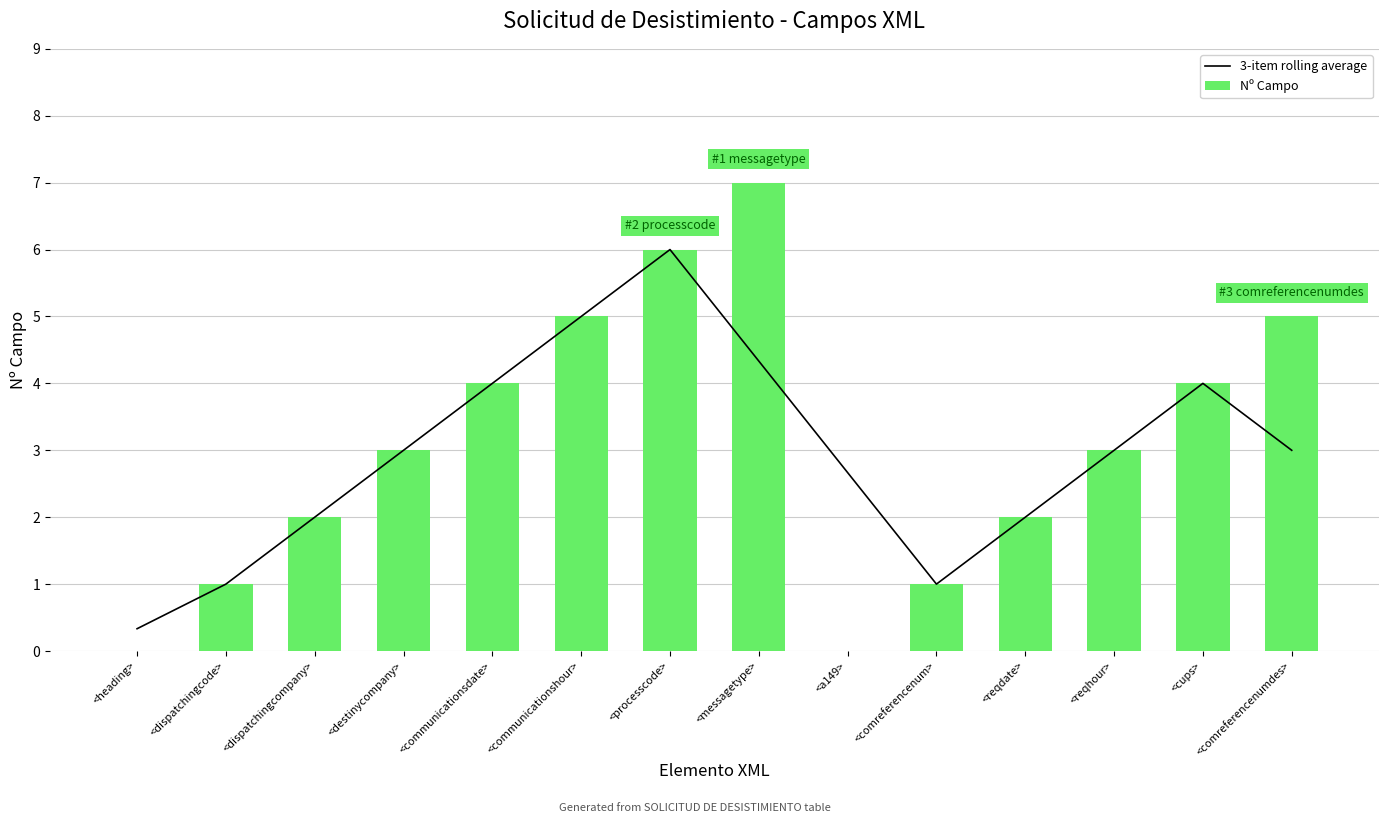

How many groups of bars are there?

14